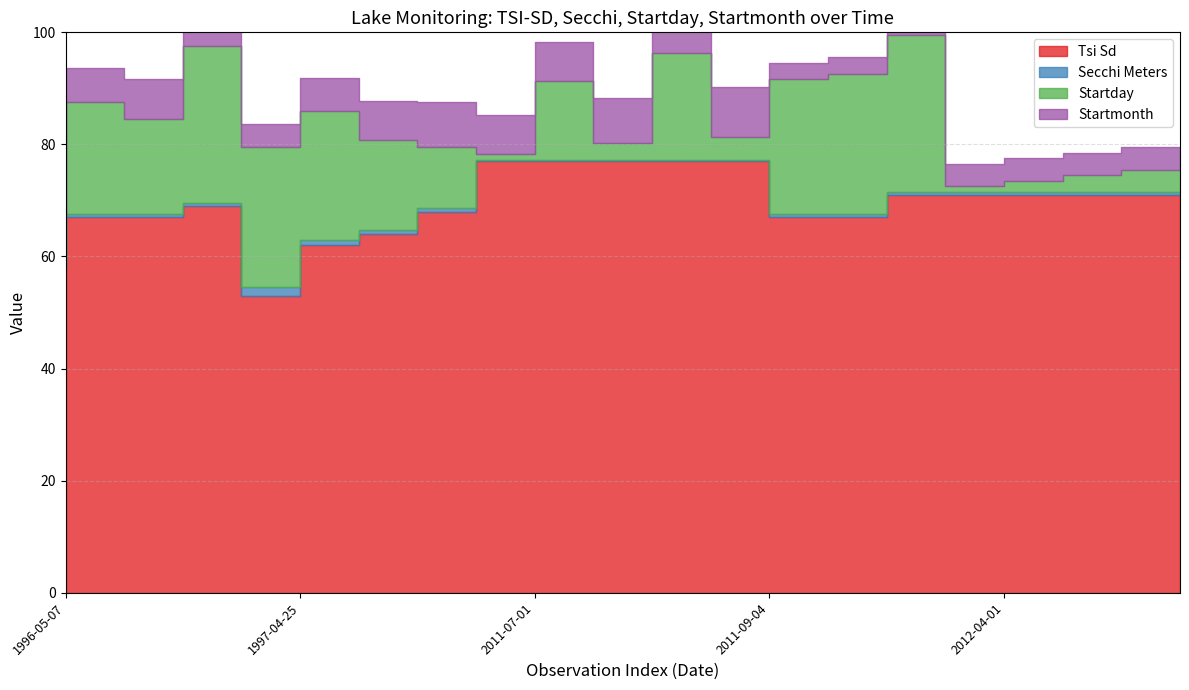

Between 2011-07-14 and 1997-08-11, which is larger?

2011-07-14